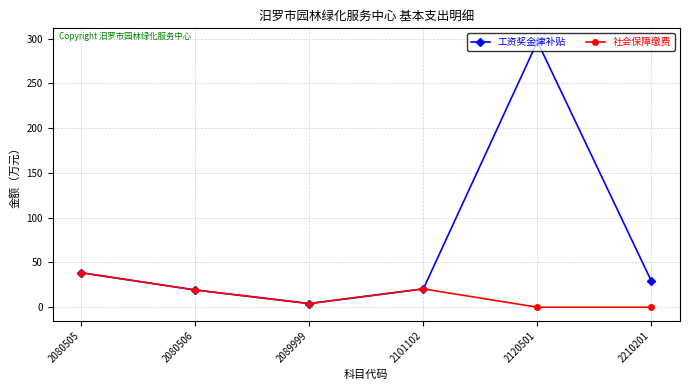

In 社会保障缴费, how many points are higher than both neighbors (excluding endpoints)?

1